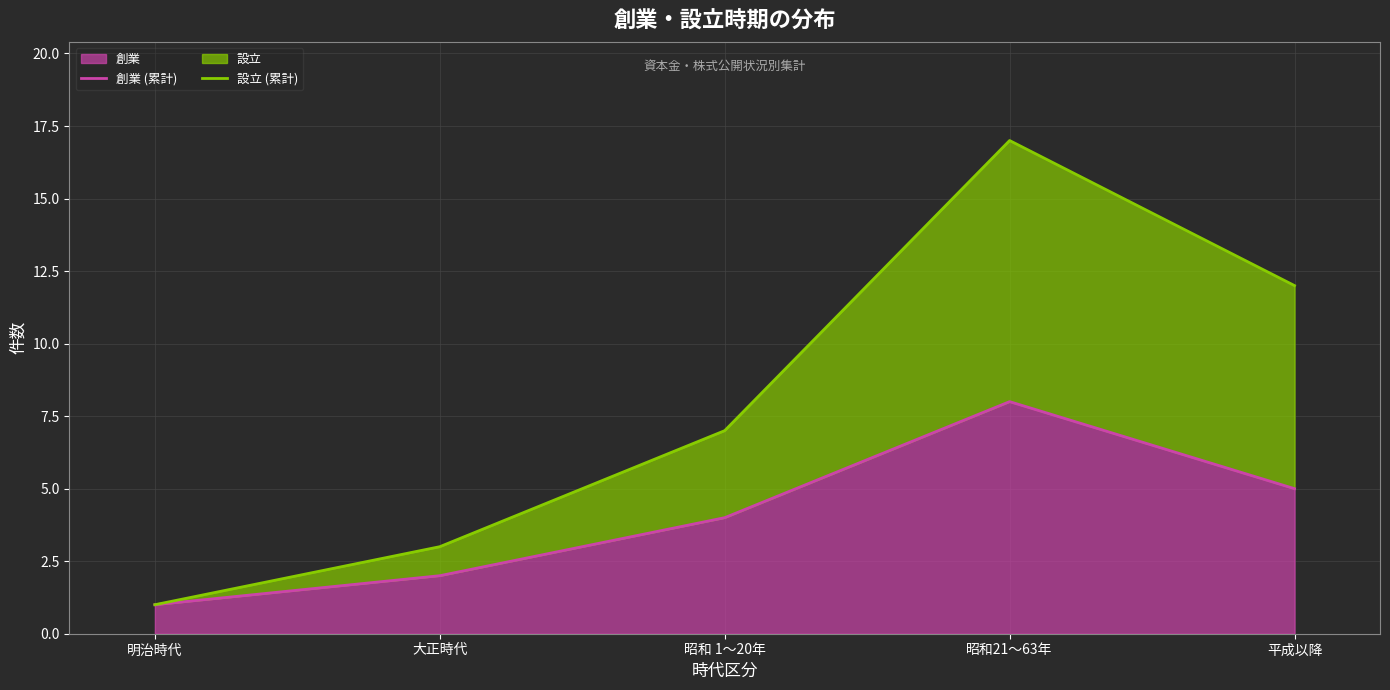

Is it true that 創業 (累計) equals 6 at 昭和 1～20年?

False